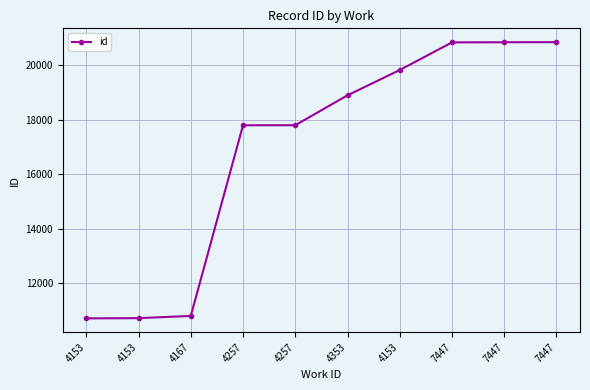

What is the minimum value shown in the chart?

10720